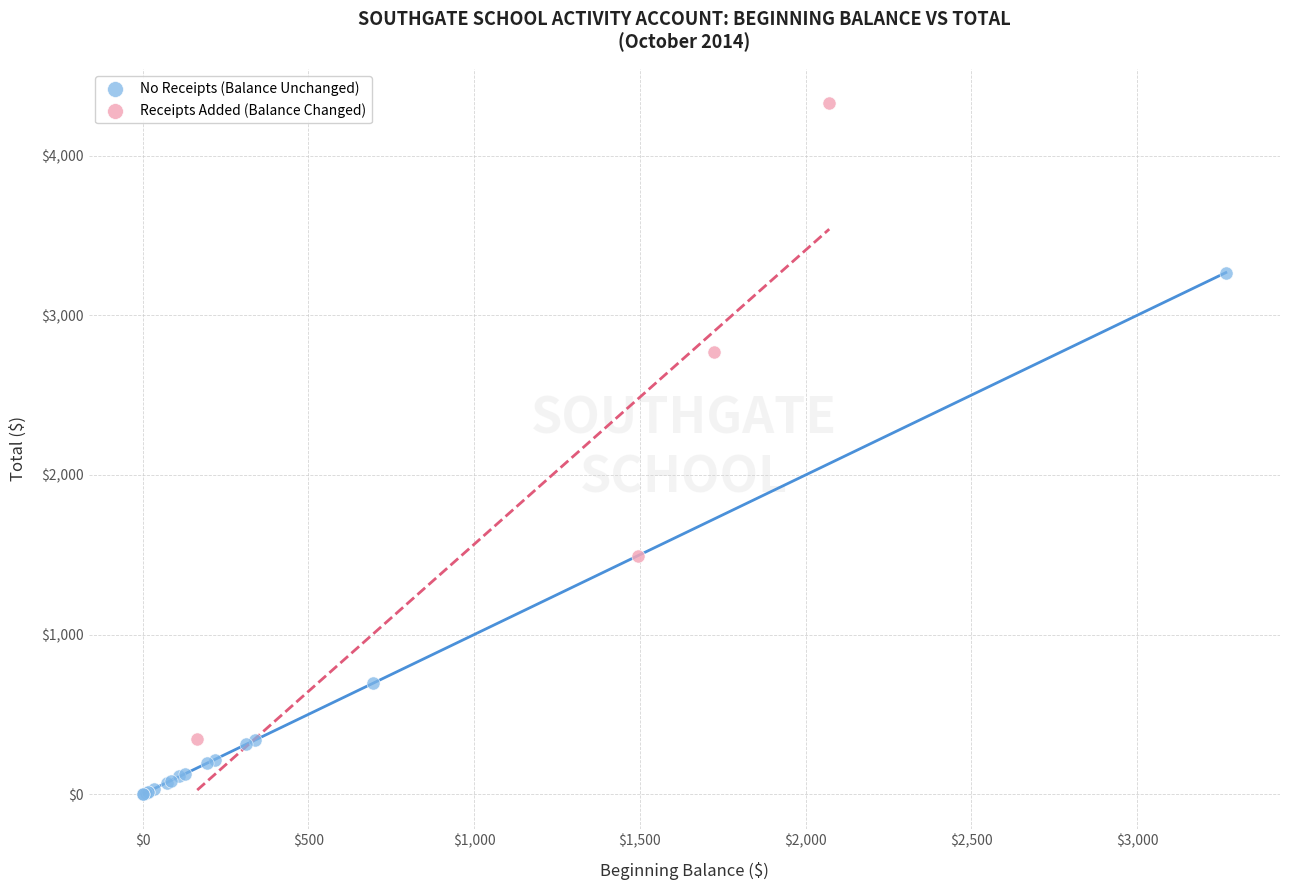

What are all the series names shown in the legend?

No Receipts (Balance Unchanged), Receipts Added (Balance Changed)